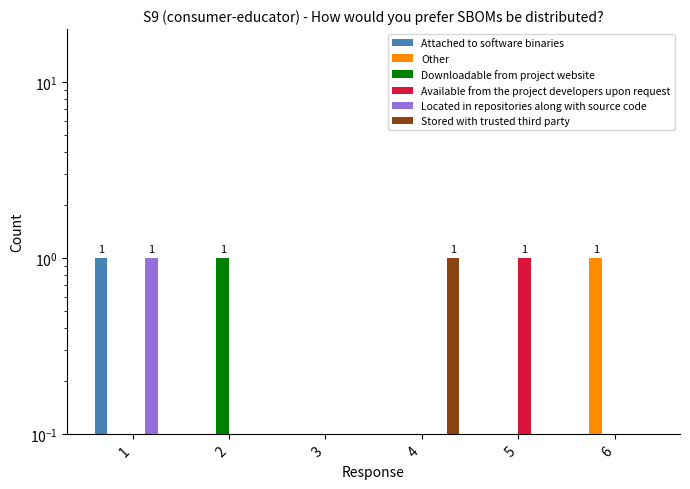

At which category is the sum across all series the highest?

1